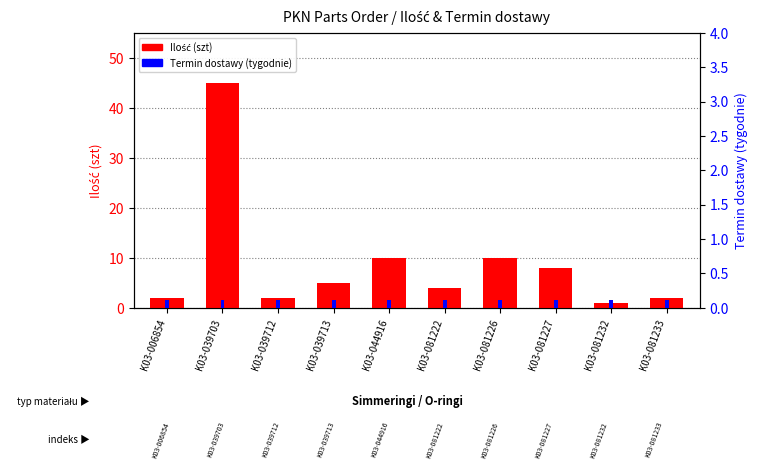

What is the sum of the Ilość (szt) values at K03-039703 and K03-044916?

55